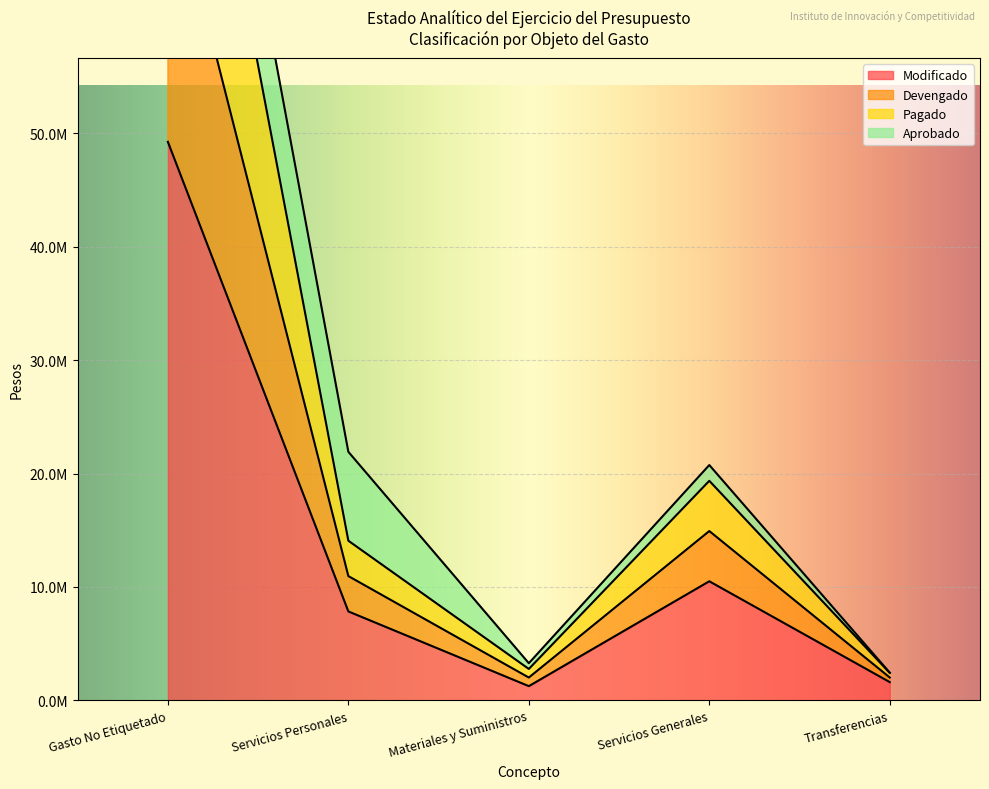

At which category is the sum across all series the highest?

Gasto No Etiquetado